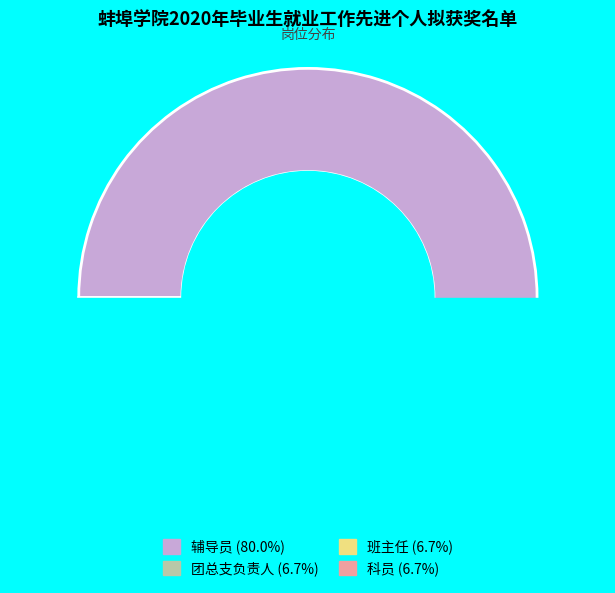

What is the ratio of the value at 团总支负责人 to the value at 科员?

1.0